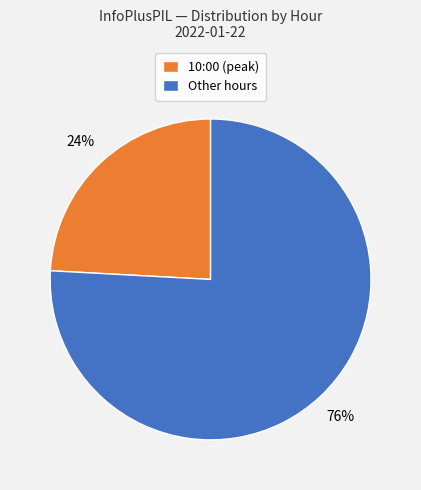

Which has a higher value, Other hours or 10:00 (peak)?

Other hours